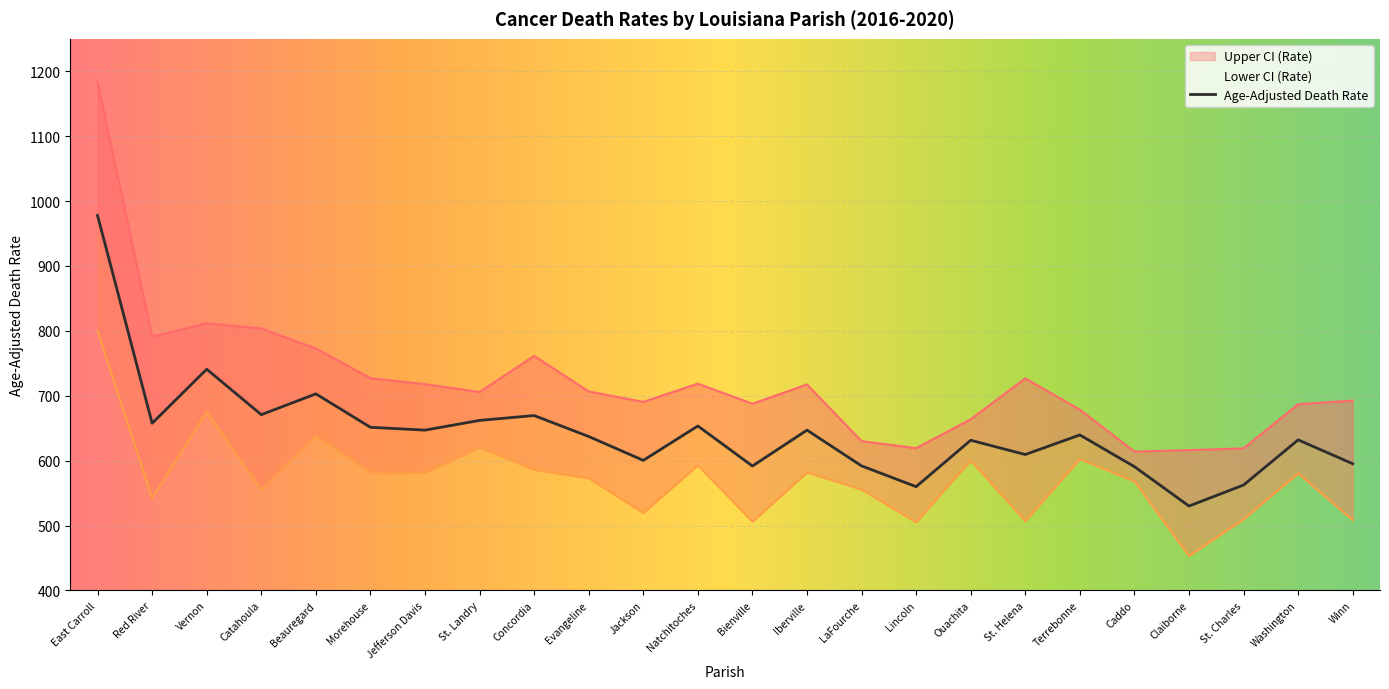

The value of Age-Adjusted Death Rate at Evangeline is 637.2. True or false?

True